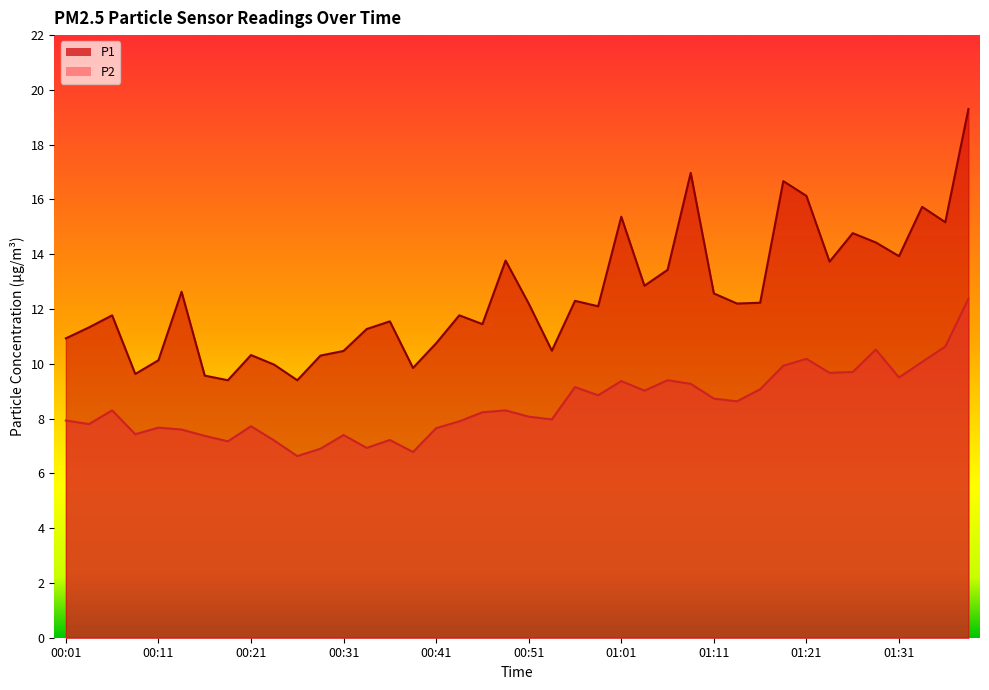

List the labels in order of P1 value, largest first.

01:38, 01:08, 01:18, 01:21, 01:33, 01:01, 01:36, 01:26, 01:28, 01:31, 00:48, 01:23, 01:06, 01:03, 00:14, 01:11, 00:56, 01:16, 00:51, 01:13, 00:58, 00:06, 00:43, 00:36, 00:46, 00:04, 00:33, 00:01, 00:41, 00:53, 00:31, 00:21, 00:28, 00:11, 00:23, 00:38, 00:09, 00:16, 00:19, 00:26